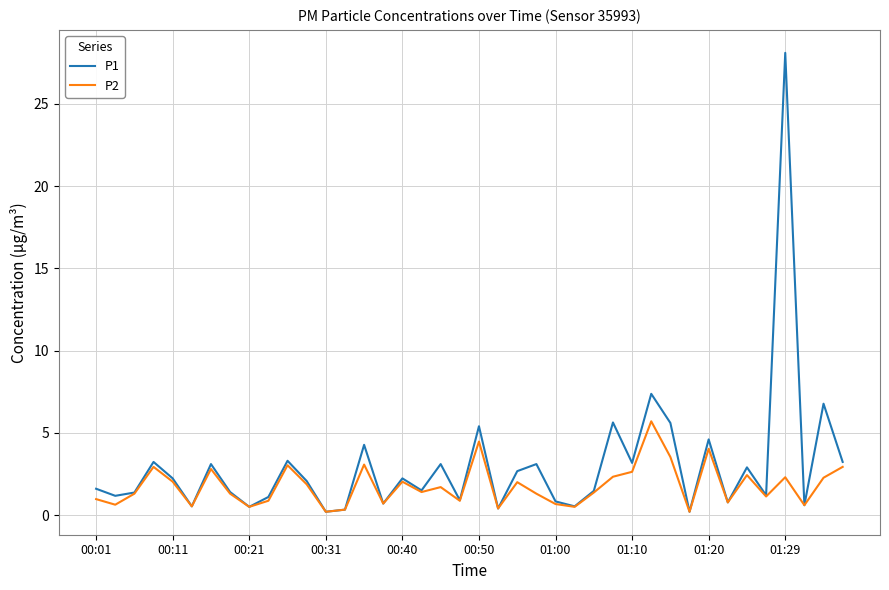

What is the highest value of the P2 series?

5.7